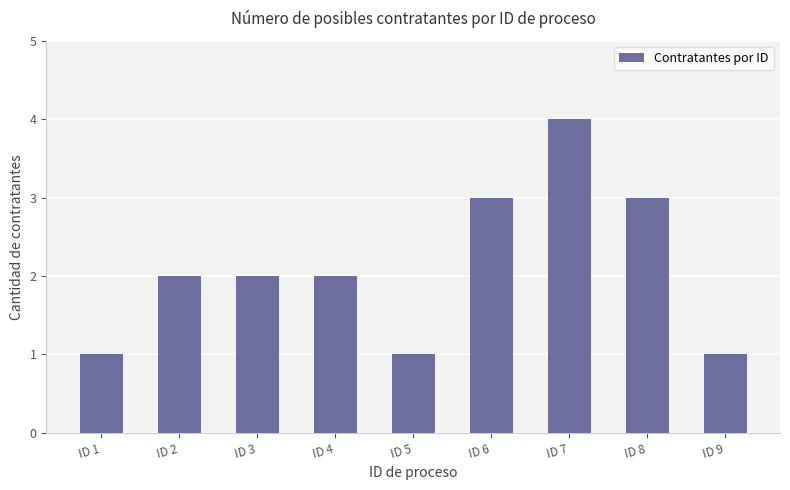

Is it true that the value at ID 7 is 4?

True